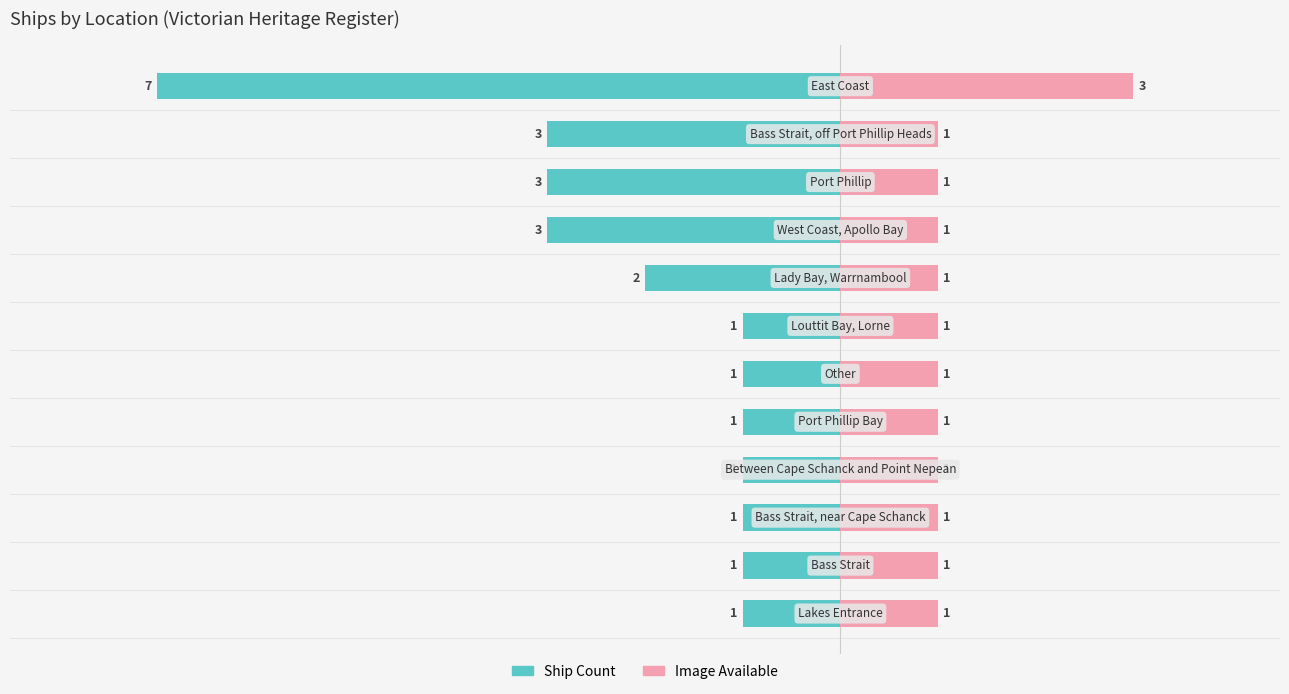

What is the lowest value of the Image Available series?

1